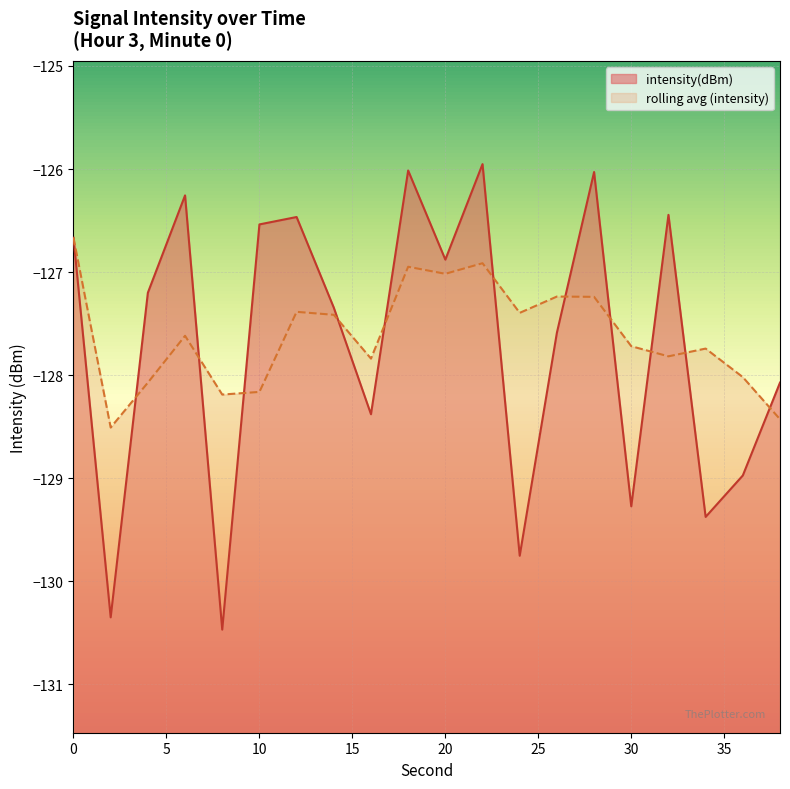

How many lines are shown in the chart?

2